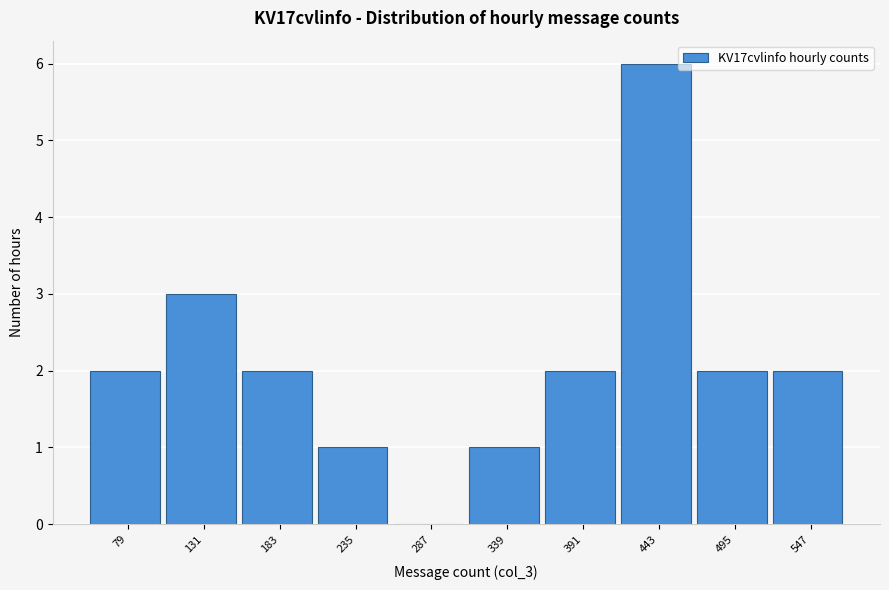

Reading left to right, list all the values displayed in this chart.

79=2	131=3	183=2	235=1	287=0	339=1	391=2	443=6	495=2	547=2